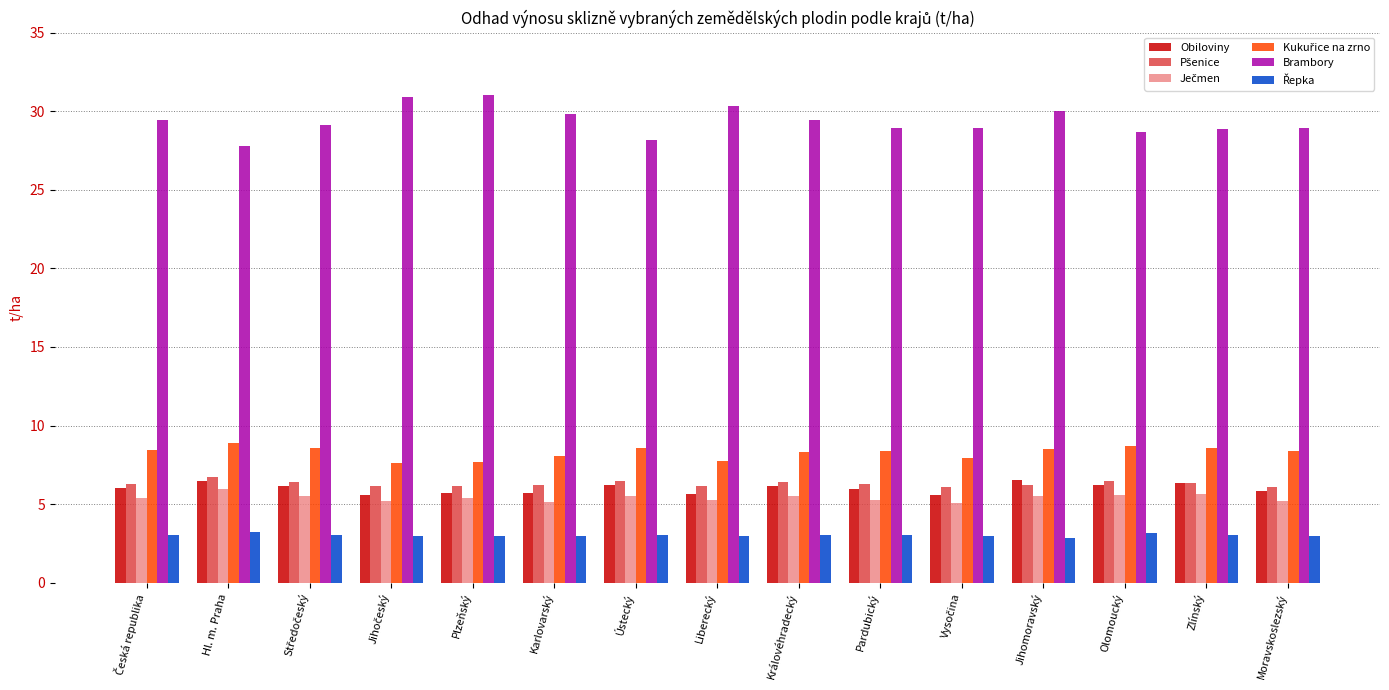

How many categories are shown in the chart?

15